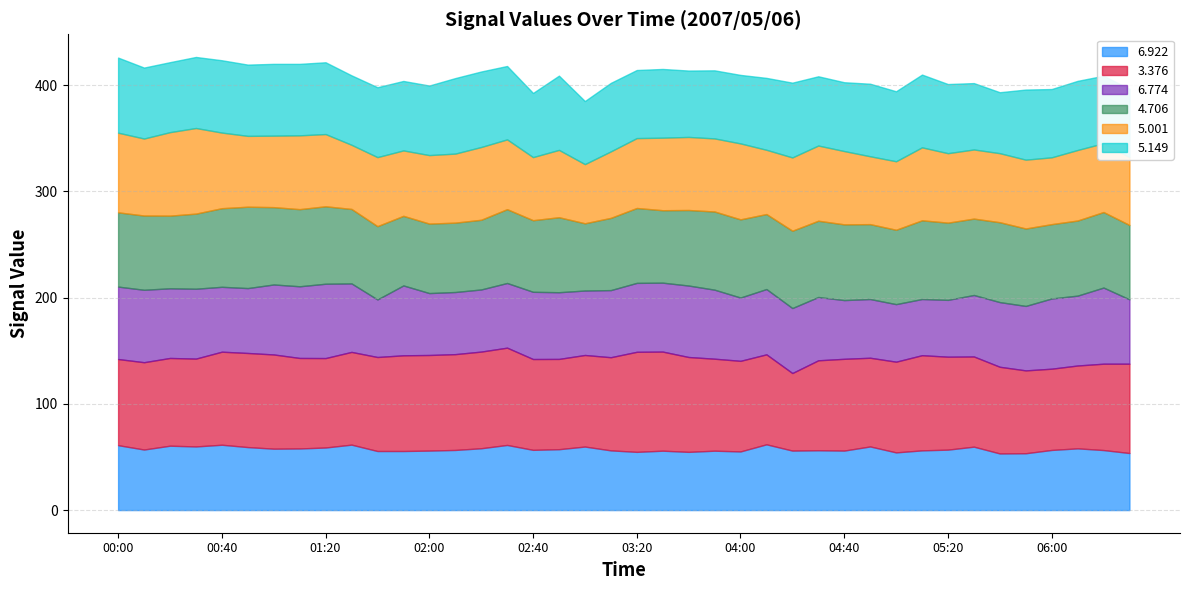

Rank the series at 01:30 from lowest to highest value.

  5.001,   6.922,   6.774,   5.149,   4.706,   3.376